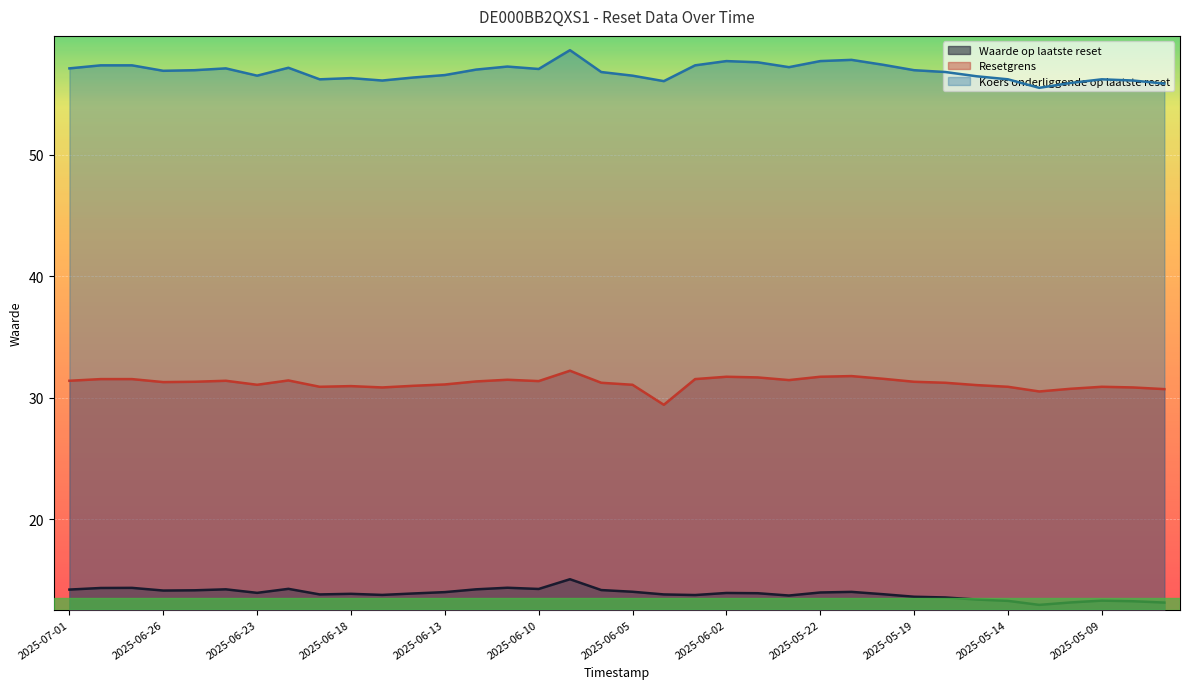

Reading right to left, extract all data points from this chart.

Waarde op laatste reset: 2025-05-07=13.2	2025-05-08=13.3	2025-05-09=13.3	2025-05-12=13.2	2025-05-13=13.0	2025-05-14=13.3	2025-05-15=13.4	2025-05-16=13.6	2025-05-19=13.6	2025-05-20=13.8	2025-05-21=14.0	2025-05-22=14.0	2025-05-23=13.7	2025-05-26=13.9	2025-06-02=13.9	2025-06-03=13.8	2025-06-04=13.8	2025-06-05=14.1	2025-06-06=14.2	2025-06-09=15.1	2025-06-10=14.3	2025-06-11=14.4	2025-06-12=14.2	2025-06-13=14.0	2025-06-16=13.9	2025-06-17=13.8	2025-06-18=13.9	2025-06-19=13.8	2025-06-20=14.3	2025-06-23=14.0	2025-06-24=14.2	2025-06-25=14.2	2025-06-26=14.2	2025-06-27=14.4	2025-06-30=14.4	2025-07-01=14.2
Resetgrens: 2025-05-07=30.7	2025-05-08=30.9	2025-05-09=30.9	2025-05-12=30.7	2025-05-13=30.5	2025-05-14=30.9	2025-05-15=31.0	2025-05-16=31.2	2025-05-19=31.3	2025-05-20=31.6	2025-05-21=31.8	2025-05-22=31.7	2025-05-23=31.5	2025-05-26=31.7	2025-06-02=31.7	2025-06-03=31.5	2025-06-04=29.4	2025-06-05=31.1	2025-06-06=31.2	2025-06-09=32.2	2025-06-10=31.4	2025-06-11=31.5	2025-06-12=31.4	2025-06-13=31.1	2025-06-16=31.0	2025-06-17=30.9	2025-06-18=31.0	2025-06-19=30.9	2025-06-20=31.4	2025-06-23=31.1	2025-06-24=31.4	2025-06-25=31.3	2025-06-26=31.3	2025-06-27=31.5	2025-06-30=31.5	2025-07-01=31.4
Koers onderliggende op laatste reset: 2025-05-07=55.9	2025-05-08=56.1	2025-05-09=56.2	2025-05-12=55.9	2025-05-13=55.5	2025-05-14=56.2	2025-05-15=56.5	2025-05-16=56.8	2025-05-19=57.0	2025-05-20=57.4	2025-05-21=57.8	2025-05-22=57.7	2025-05-23=57.2	2025-05-26=57.6	2025-06-02=57.7	2025-06-03=57.4	2025-06-04=56.0	2025-06-05=56.5	2025-06-06=56.8	2025-06-09=58.6	2025-06-10=57.0	2025-06-11=57.2	2025-06-12=57.0	2025-06-13=56.5	2025-06-16=56.4	2025-06-17=56.1	2025-06-18=56.3	2025-06-19=56.2	2025-06-20=57.1	2025-06-23=56.5	2025-06-24=57.1	2025-06-25=57.0	2025-06-26=56.9	2025-06-27=57.4	2025-06-30=57.4	2025-07-01=57.1